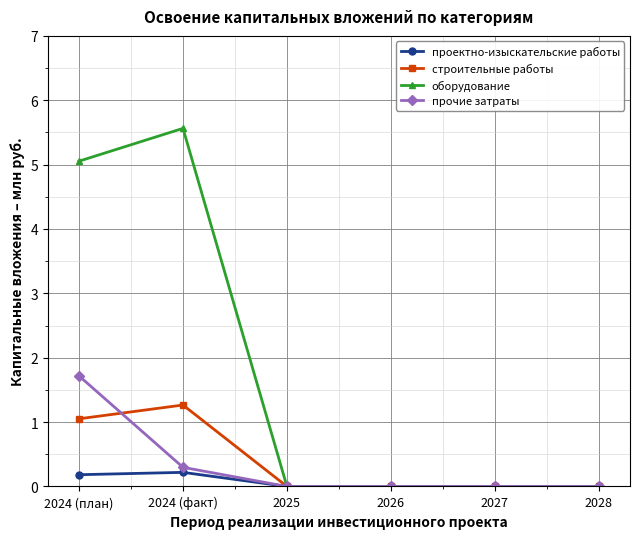

Which label corresponds to the largest value in the chart?

2024 (факт)